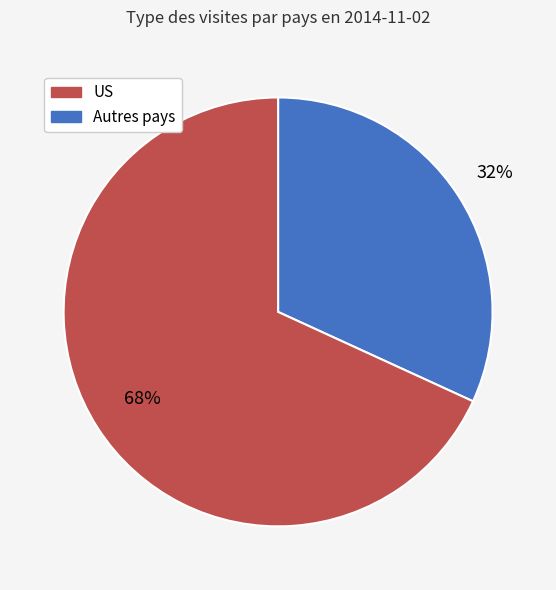

Is there any slice that represents more than half of the pie?

Yes